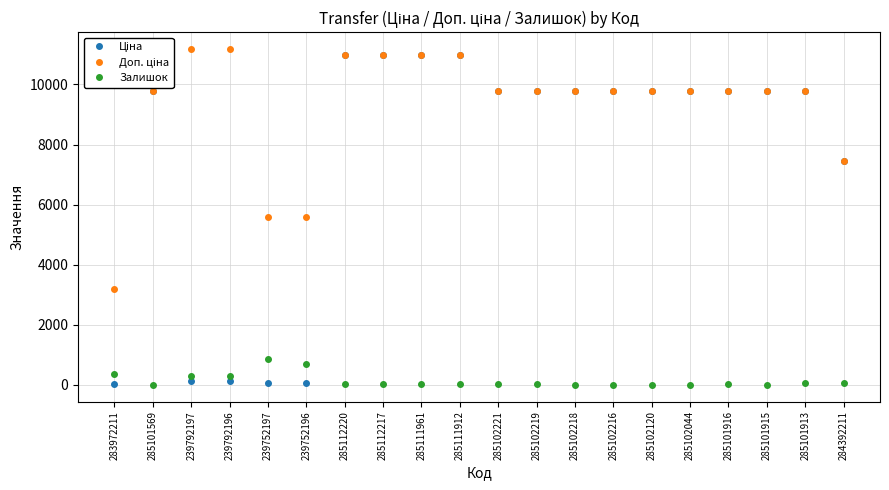

True or false: Залишок has a value of 11.0 at 285102221.

True